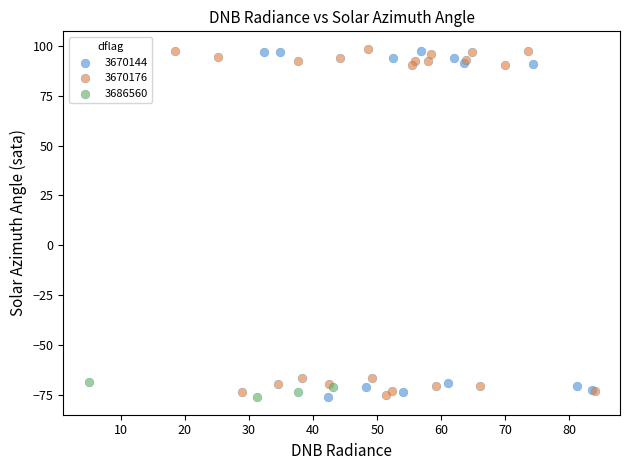

What are all the series names shown in the legend?

3670144, 3670176, 3686560